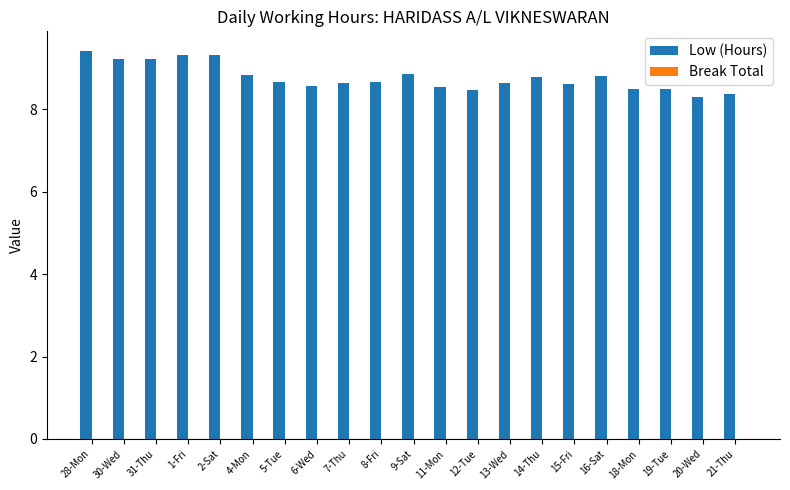

Approximately how many times larger is the value at 20-Wed compared to 2-Sat?

0.9